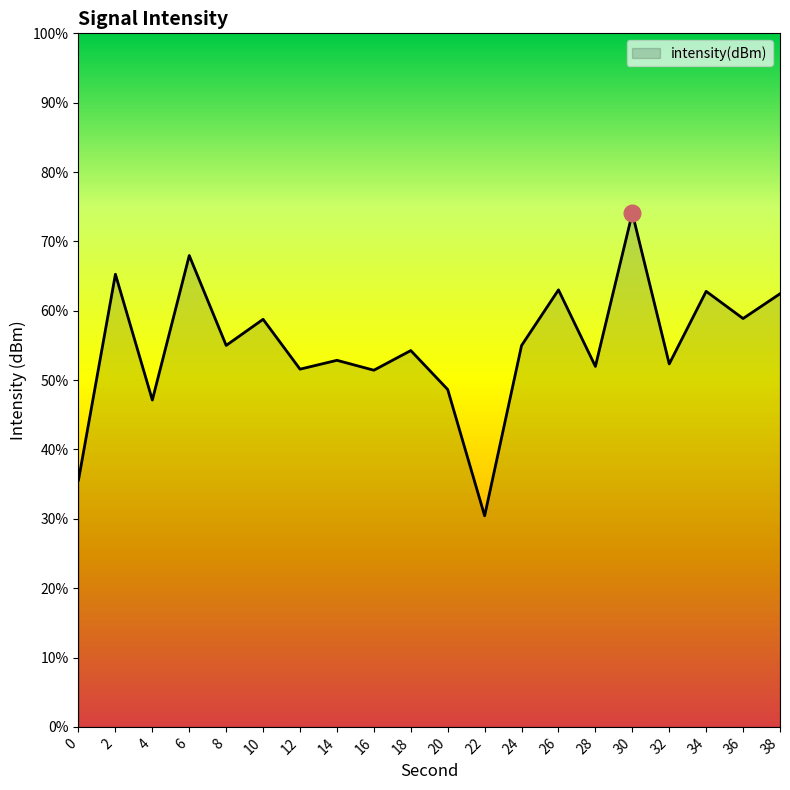

Does the chart display data point markers on the line(s)?

No